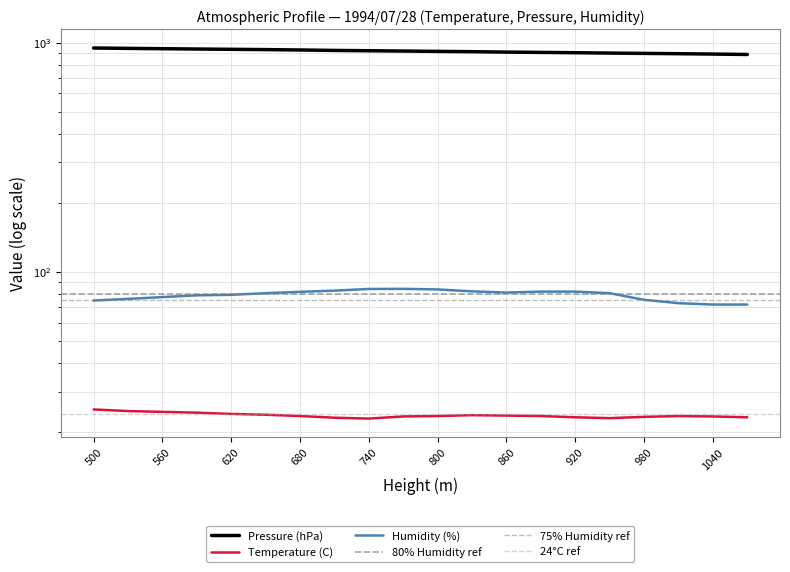

What is the total value across all series at 560?

1042.9